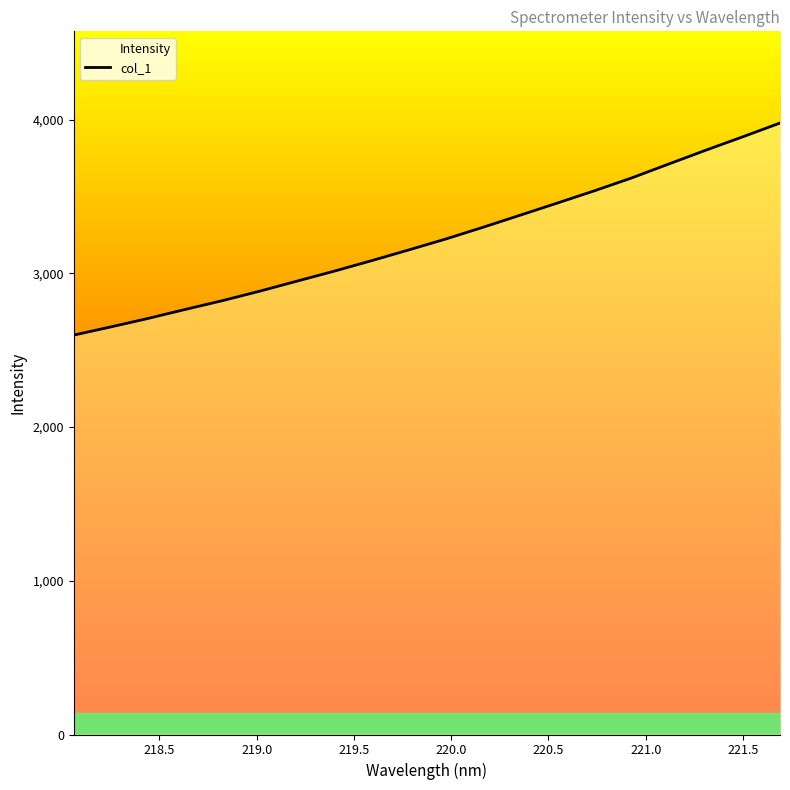

True or false: the data shows 1408.3 at 218.0596.

False